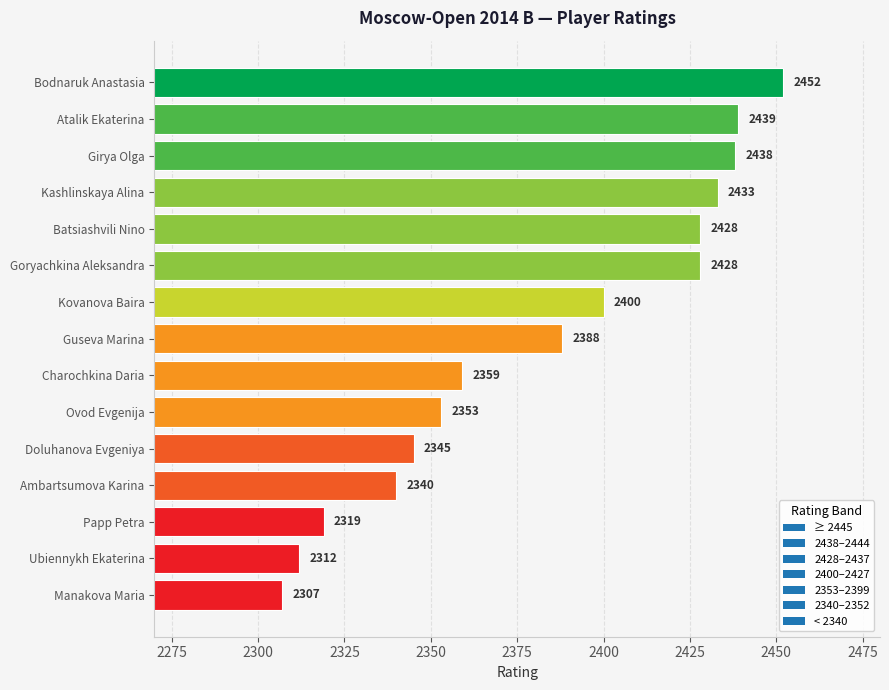

True or false: the data shows 2433 at Kashlinskaya Alina.

True